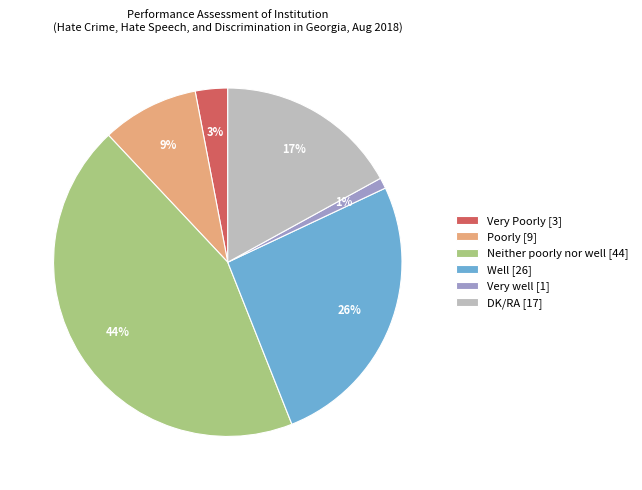

How many segments does this pie chart have?

6